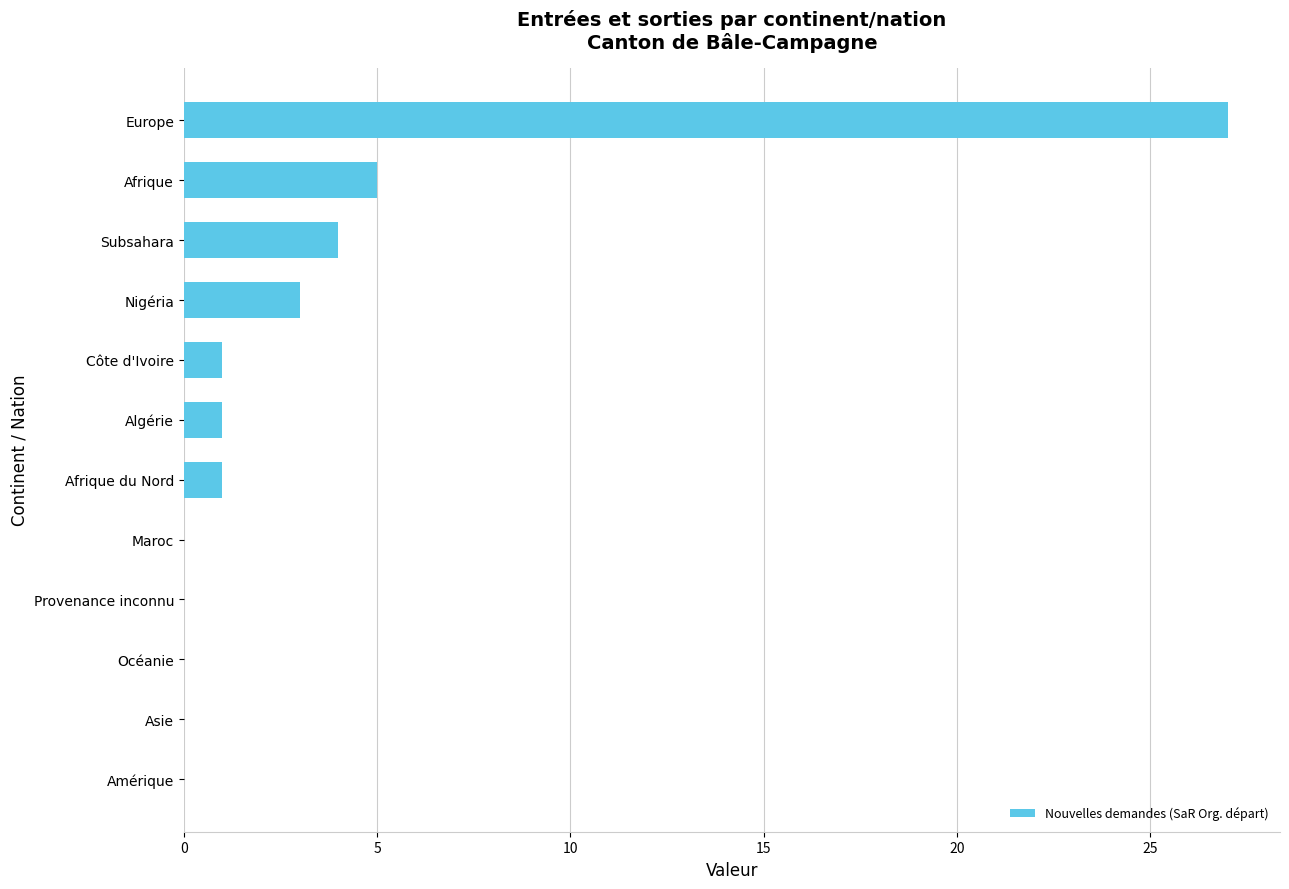

What is the sum of all values?

42